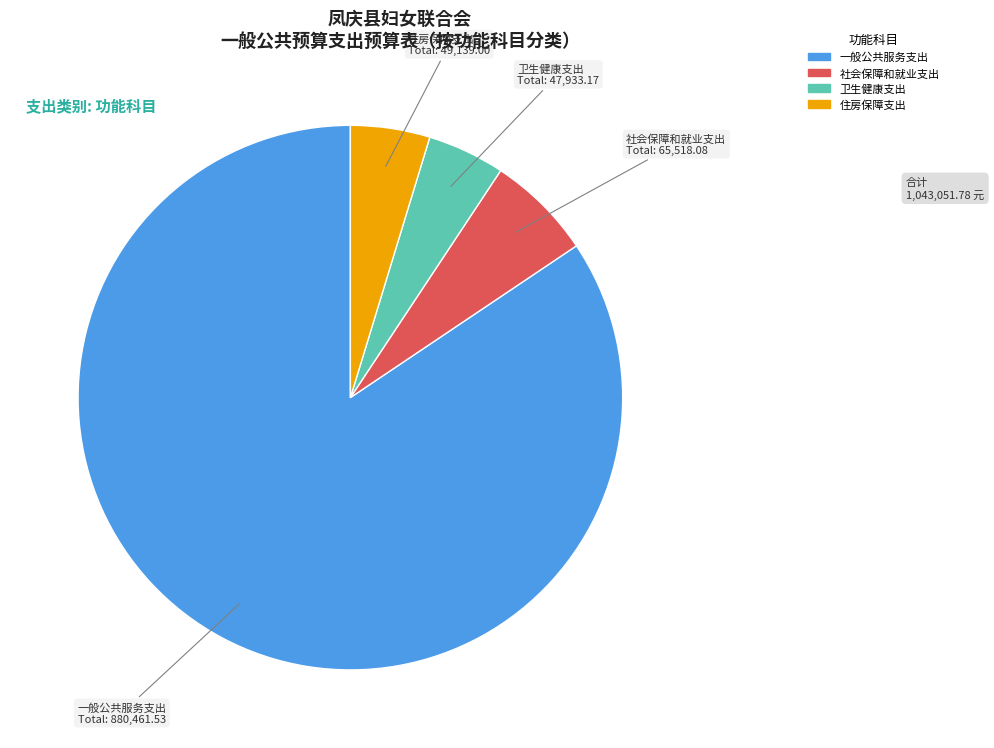

How many segments does this pie chart have?

4